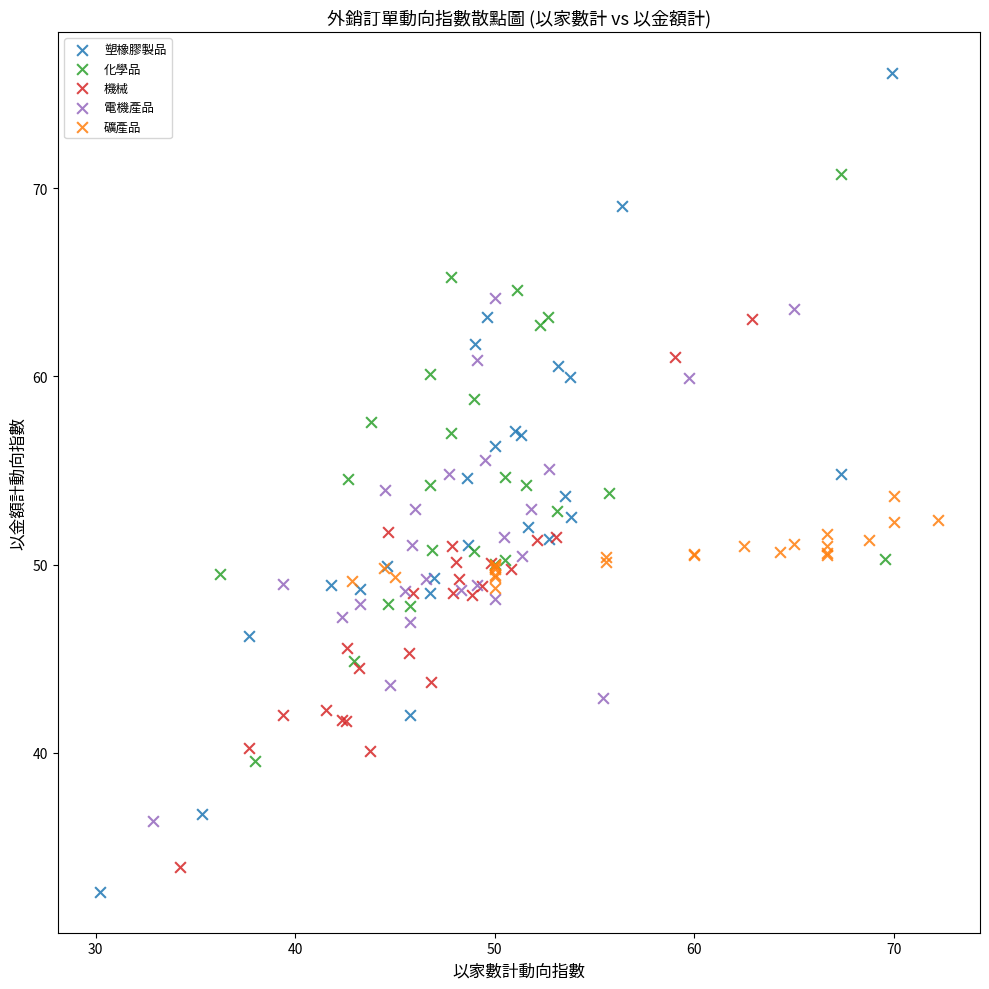

Which series has the largest Y range (max minus min)?

塑橡膠製品